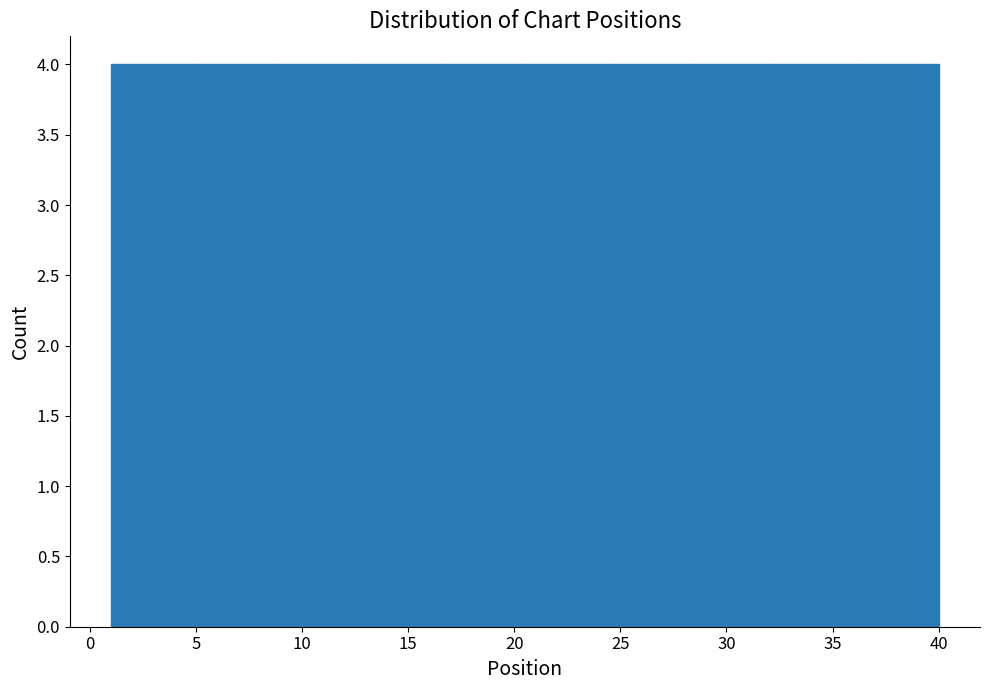

Reading left to right, transcribe this chart: for each bar, give the range it covers on the x-axis and its height. Neither the bar edges nor the heights are printed on the chart, so give them approximately, as read against the axes.

1.0 to 4.9: 4
4.9 to 8.8: 4
8.8 to 12.7: 4
12.7 to 16.6: 4
16.6 to 20.5: 4
20.5 to 24.4: 4
24.4 to 28.3: 4
28.3 to 32.2: 4
32.2 to 36.1: 4
36.1 to 40.0: 4